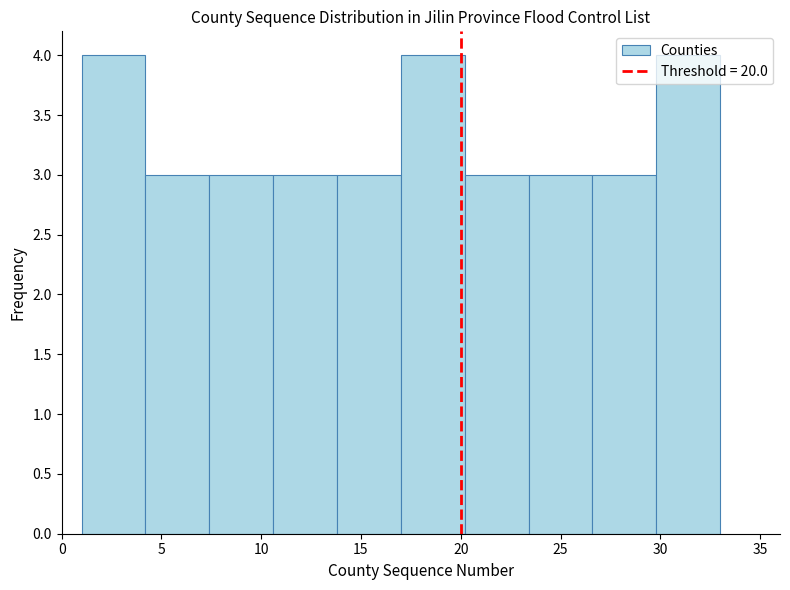

What is the height of the bar covering 10.6 to 13.8 on the x-axis? Neither the bar edges nor the heights are printed on the chart, so give them approximately, as read against the axes.

3